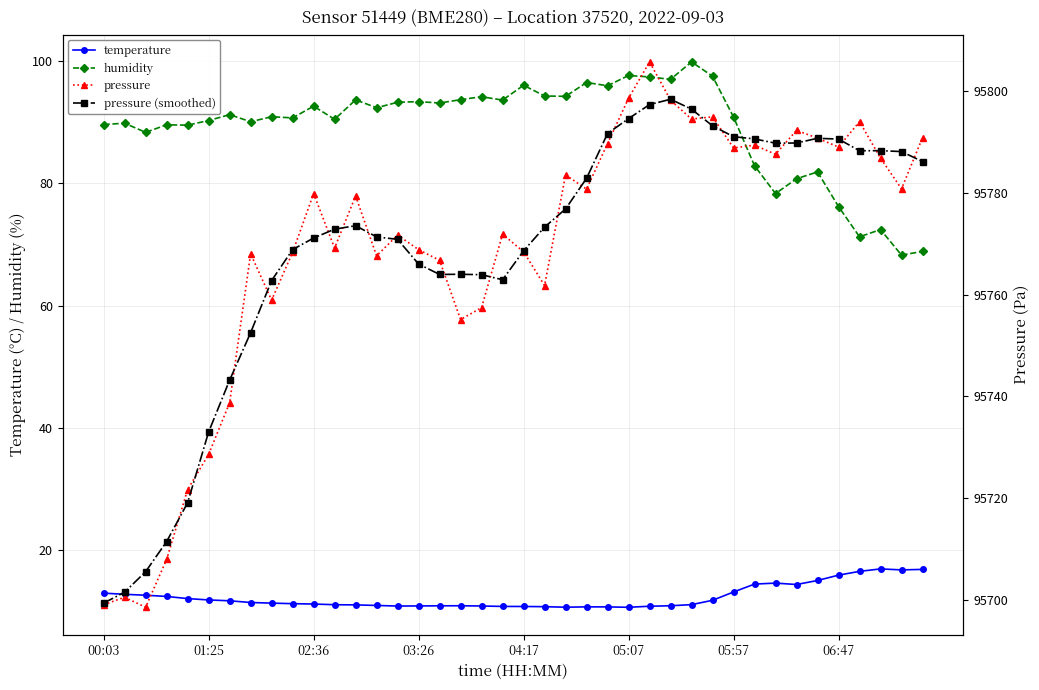

What is the difference between the maximum and minimum values in the temperature series?

6.3